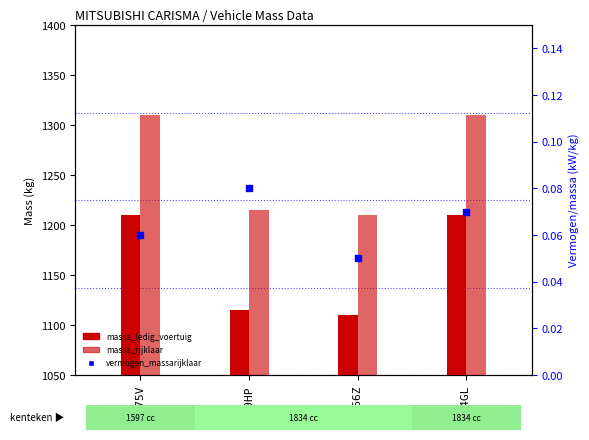

Which series has the widest spread of Y values?

massa_ledig_voertuig